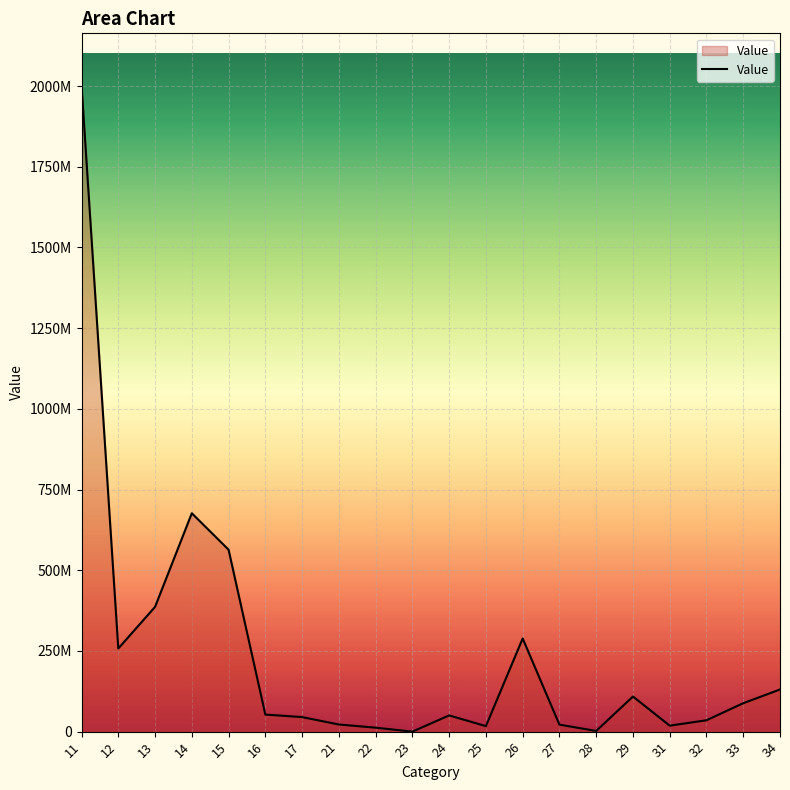

Does the chart have visible grid lines?

Yes